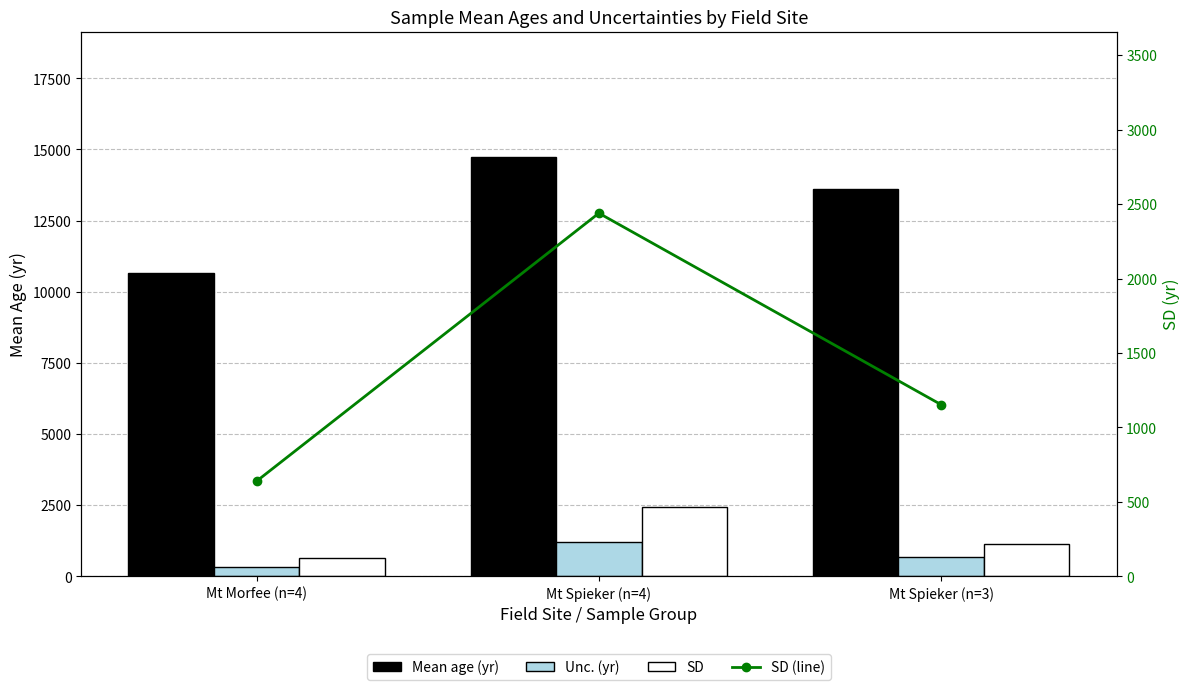

Which series has the widest spread of values?

Mean age (yr)